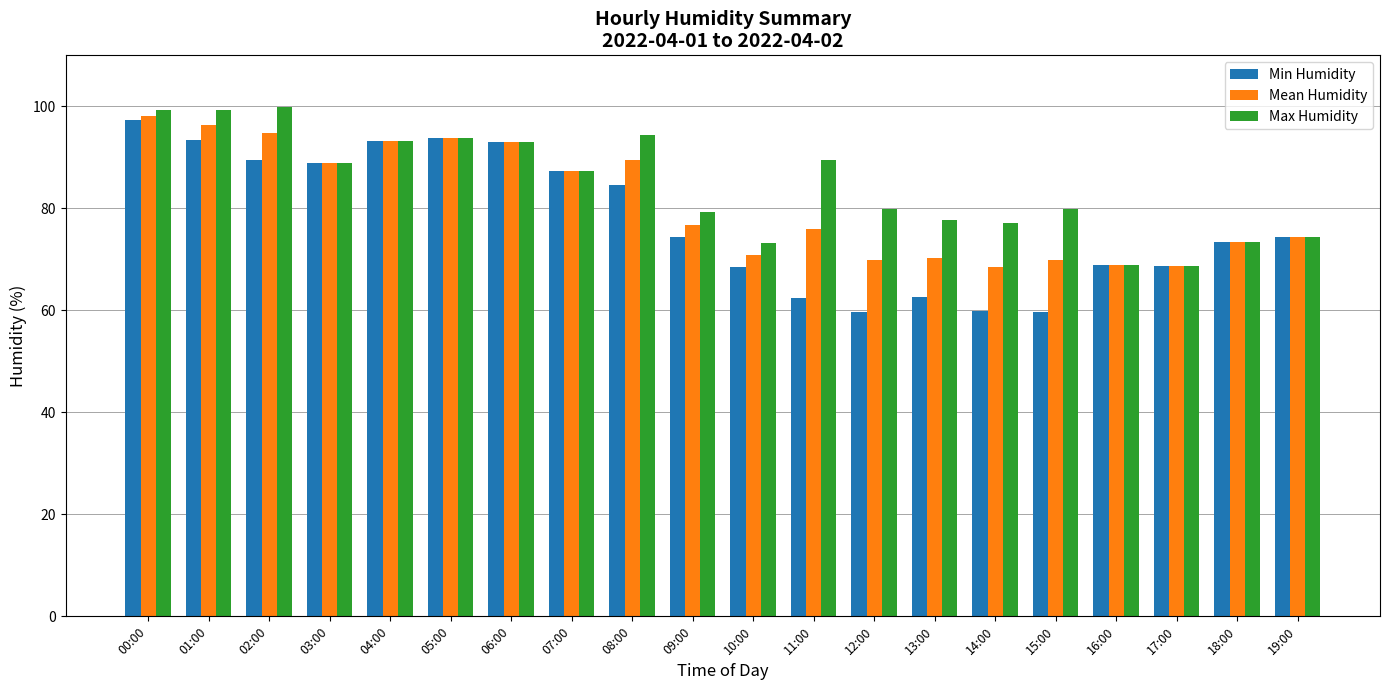

What is the total value across all series at 13:00?

210.5